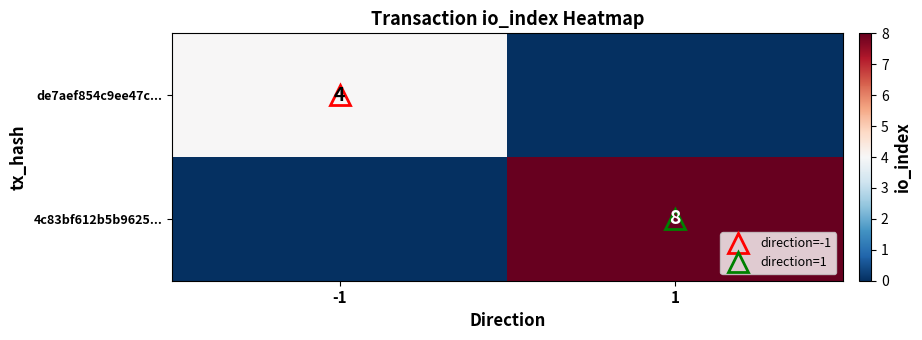

True or false: 4c83bf612b5b9625... has a value of 0 at -1.

True